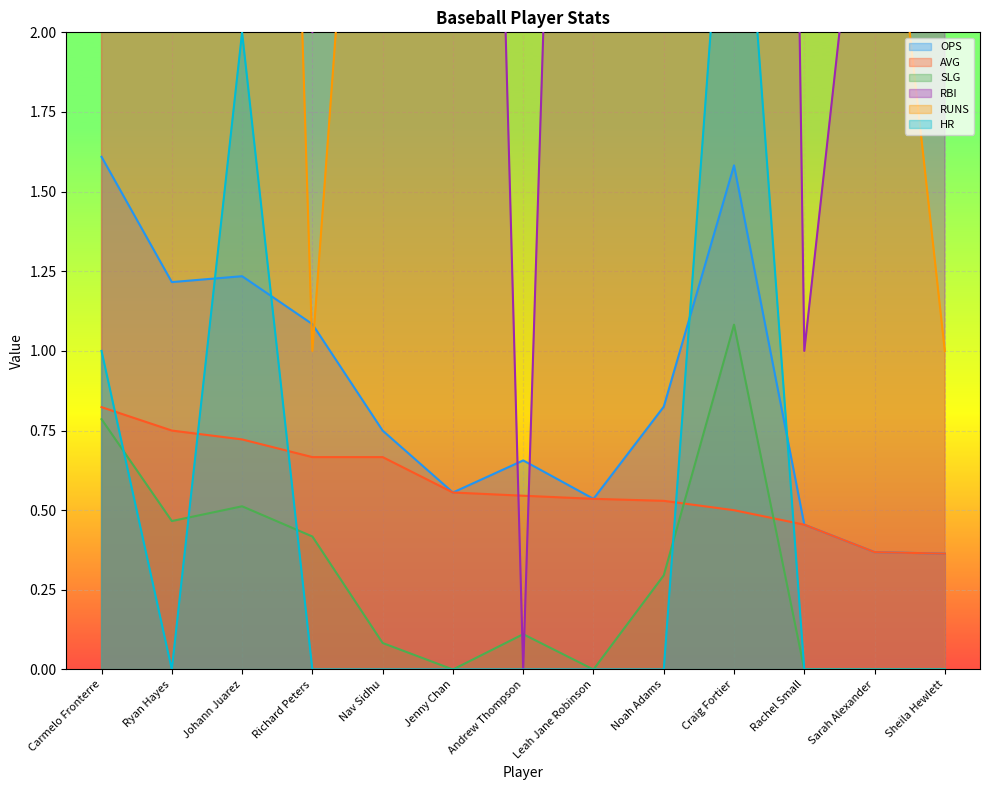

True or false: SLG and AVG intersect in this chart.

True